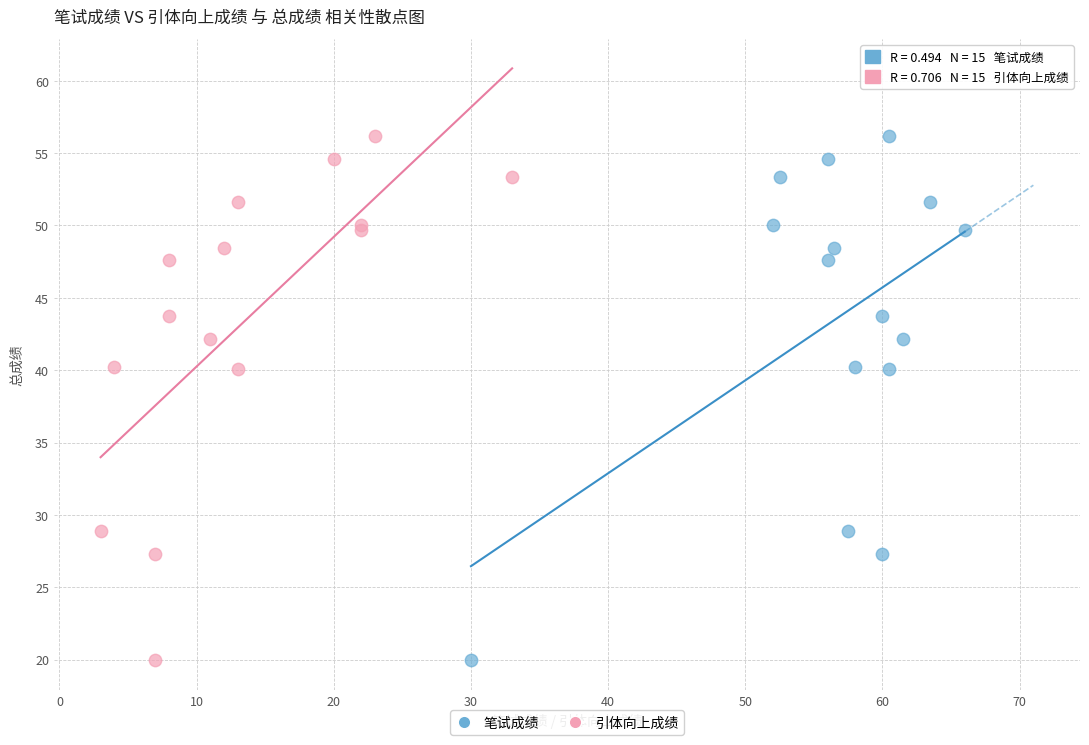

What are all the series names shown in the legend?

笔试成绩, 引体向上成绩